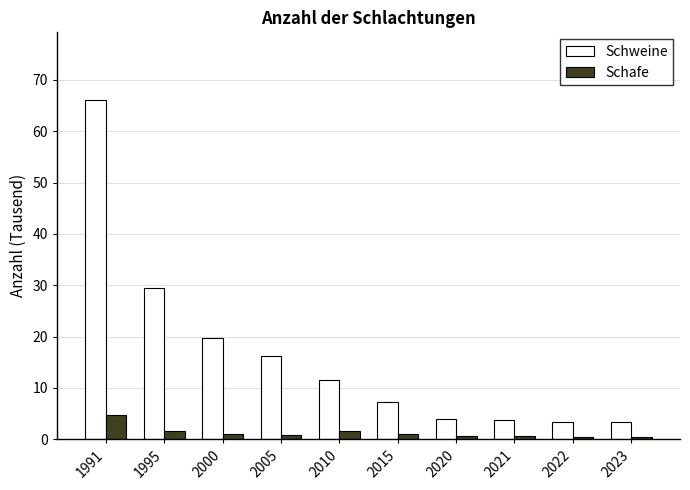

Where is Schweine nearest to the value 34?

1995